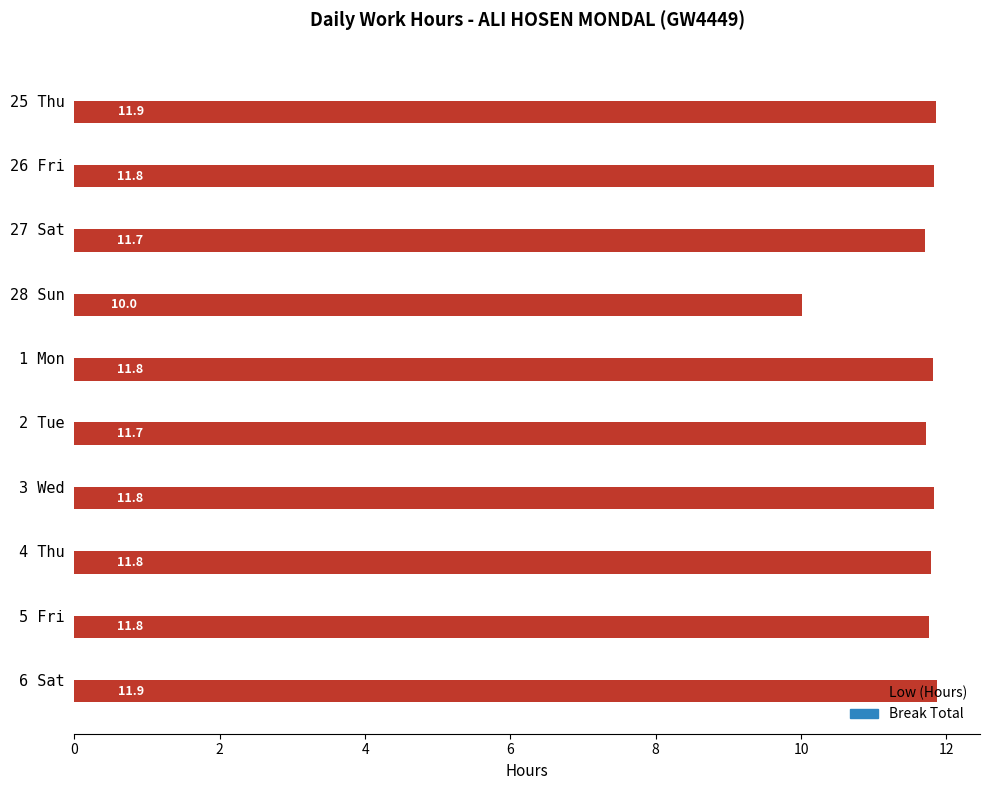

True or false: the data shows 11.7 at 2 Tue.

True